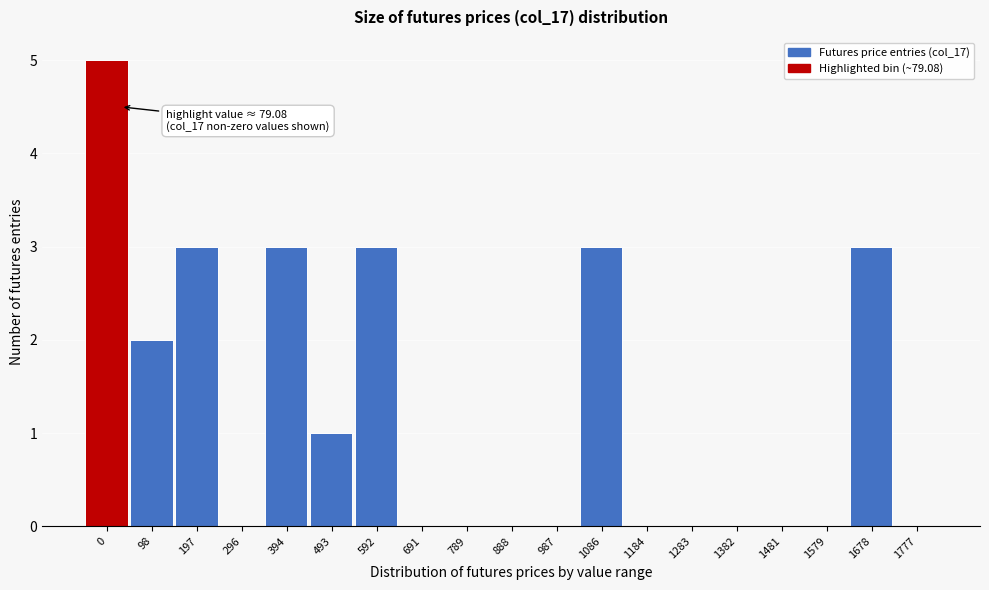

What is the greatest value displayed?

5